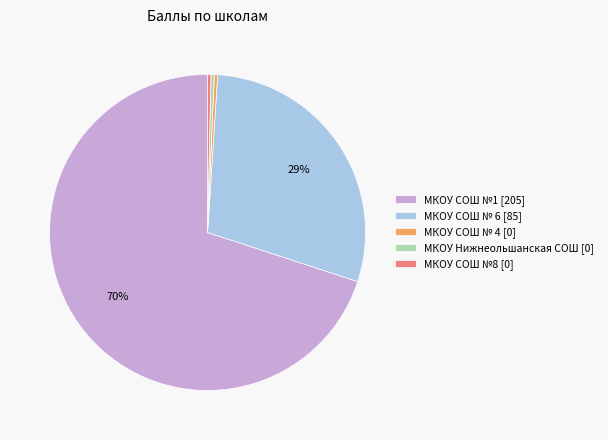

Which category accounts for the majority?

МКОУ СОШ №1